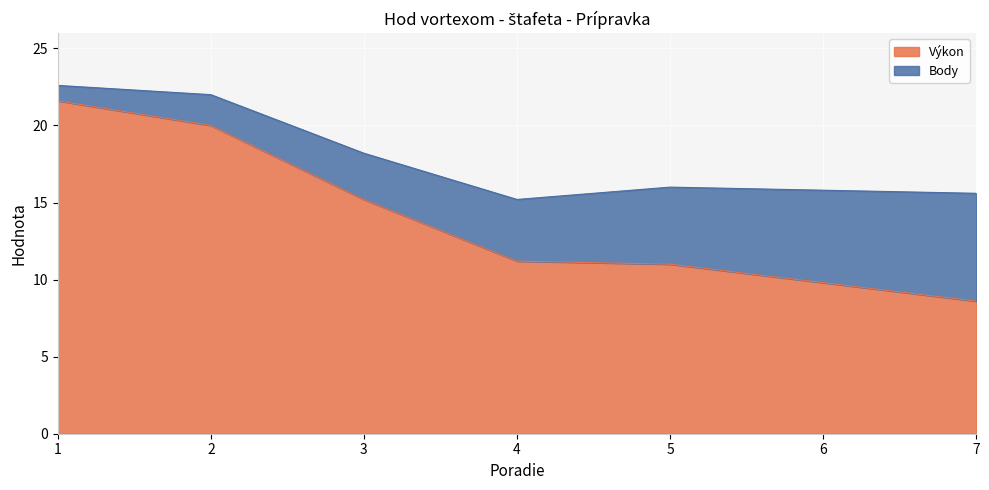

What is the approximate value at 4?

11.2